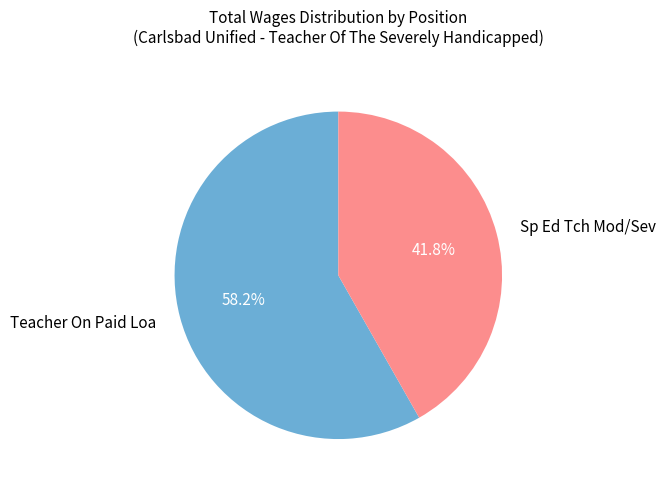

Which slice is the smallest?

Sp Ed Tch Mod/Sev